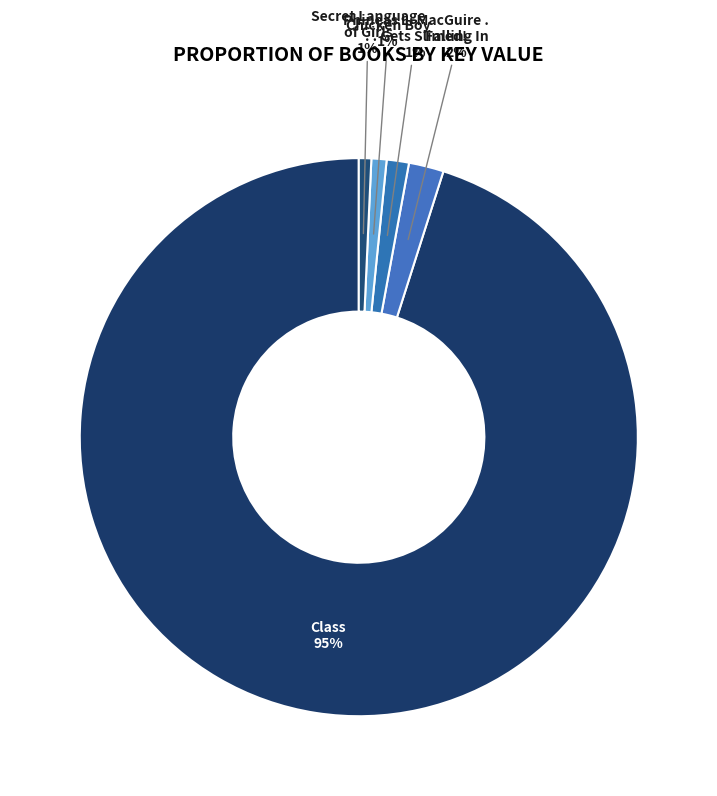

Which has a higher value, Class or Falling In?

Class